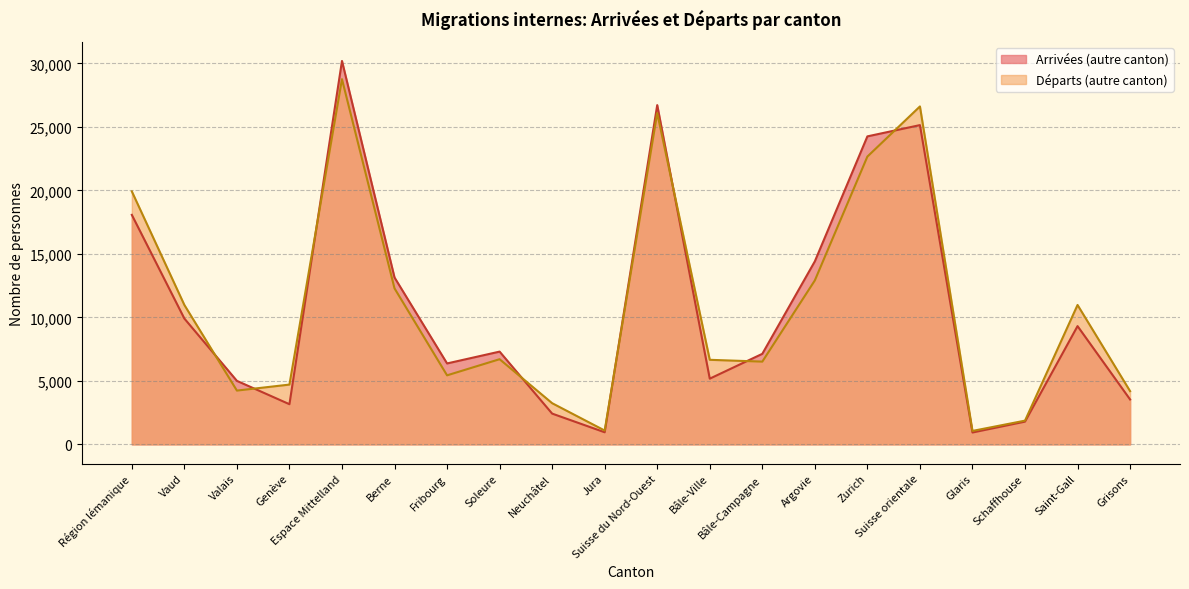

Which series has the largest total across all categories?

Départs (autre canton)